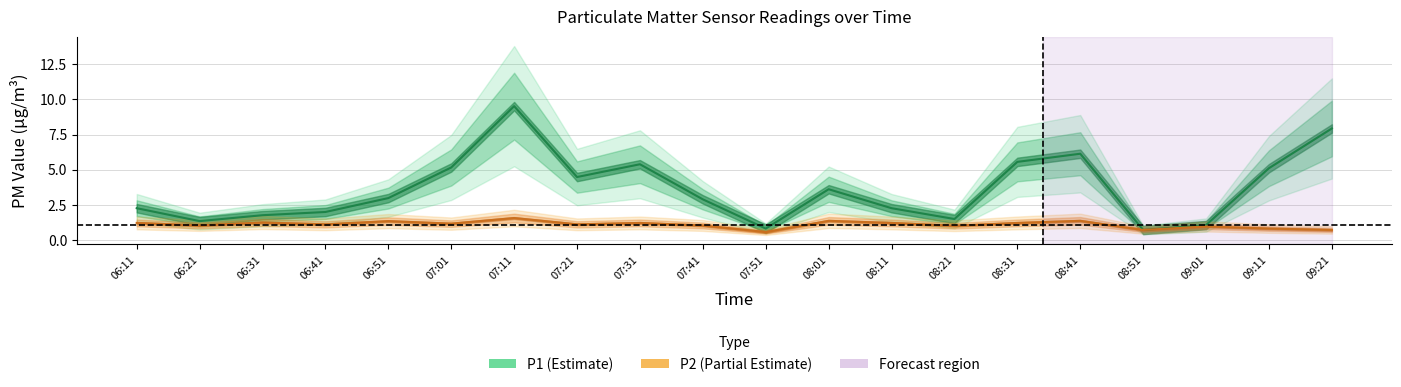

What is the approximate value of P1 at 07:31?

5.4